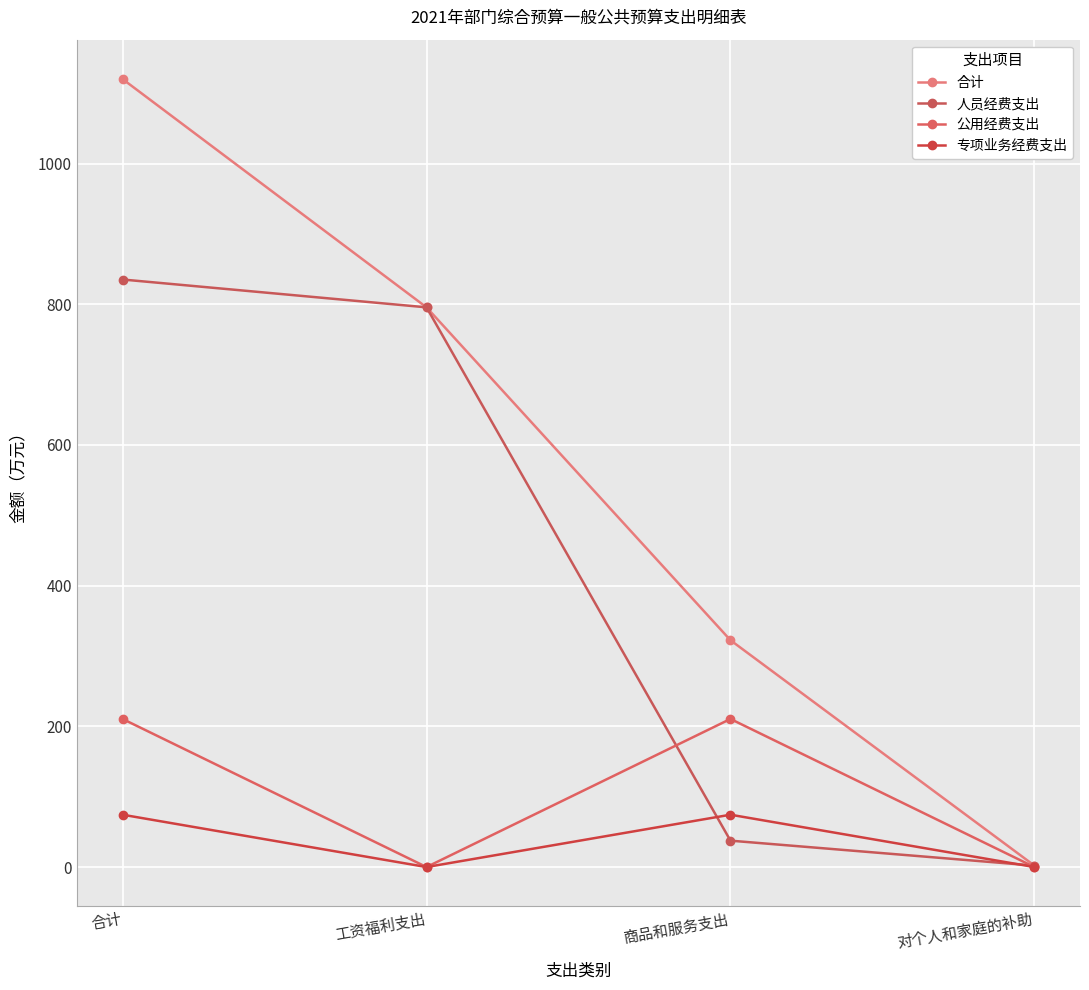

Which series changed the most between 商品和服务支出 and 对个人和家庭的补助?

合计